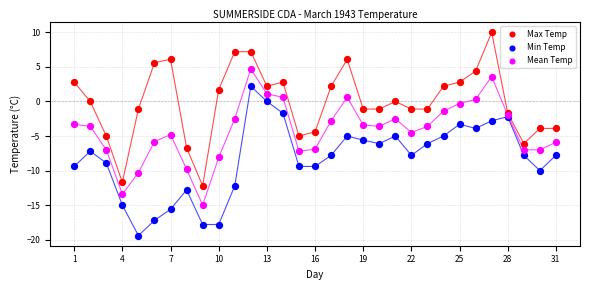

Which series contains the highest Y value?

Max Temp